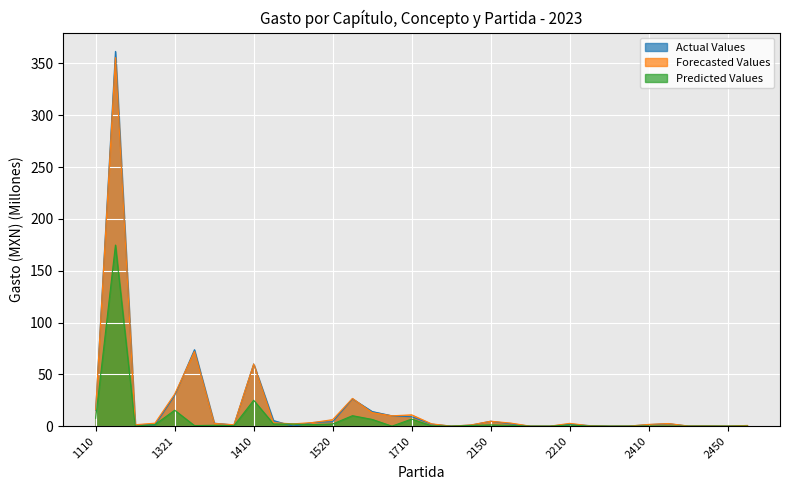

True or false: Forecasted Values and Predicted Values cross at least once.

False